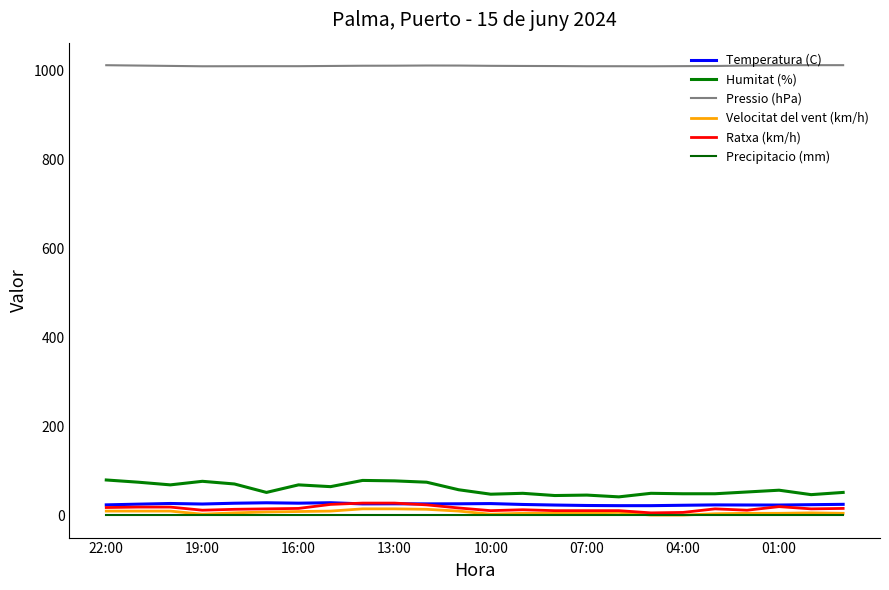

At how many categories does at least one series exceed 954?

24